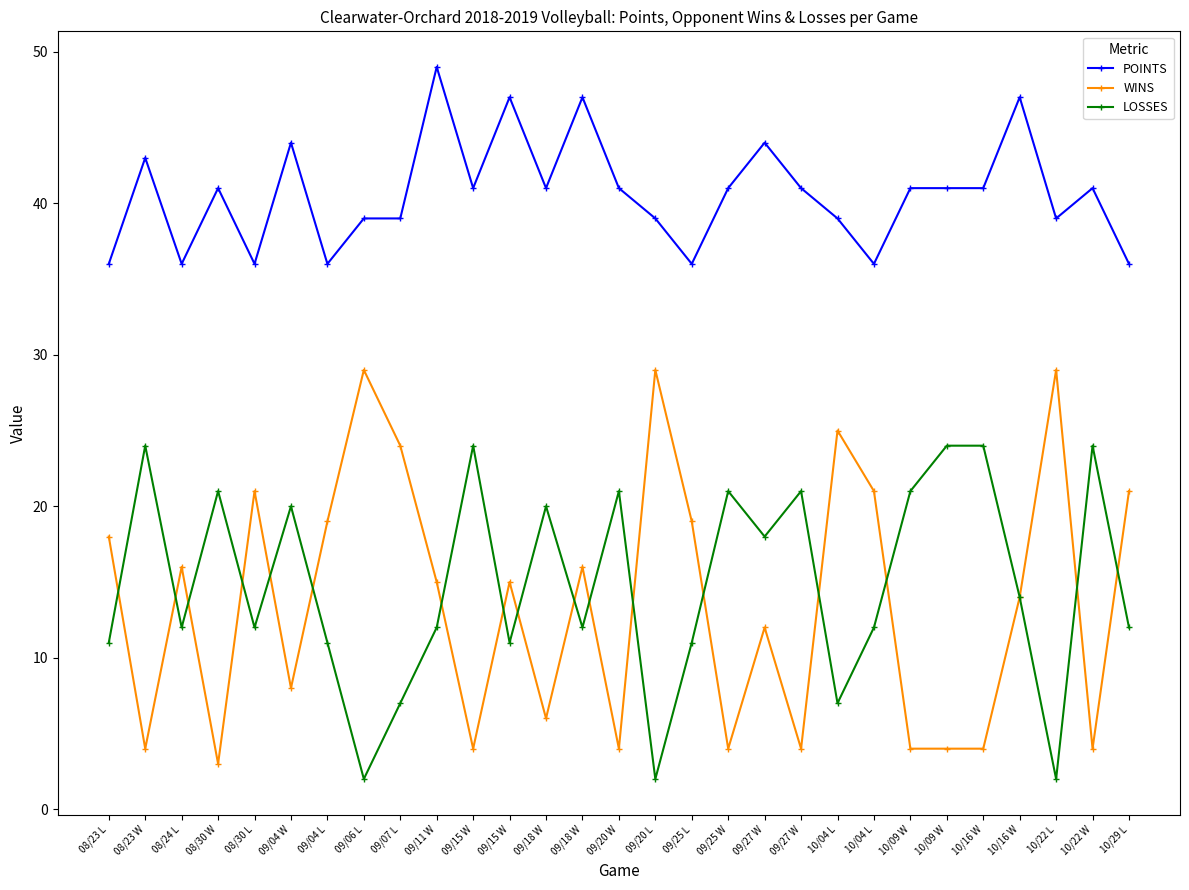

Reading right to left, list all the values displayed in this chart.

POINTS: 10/29 L=36	10/22 W=41	10/22 L=39	10/16 W=47	10/16 W=41	10/09 W=41	10/09 W=41	10/04 L=36	10/04 L=39	09/27 W=41	09/27 W=44	09/25 W=41	09/25 L=36	09/20 L=39	09/20 W=41	09/18 W=47	09/18 W=41	09/15 W=47	09/15 W=41	09/11 W=49	09/07 L=39	09/06 L=39	09/04 L=36	09/04 W=44	08/30 L=36	08/30 W=41	08/24 L=36	08/23 W=43	08/23 L=36
WINS: 10/29 L=21	10/22 W=4	10/22 L=29	10/16 W=14	10/16 W=4	10/09 W=4	10/09 W=4	10/04 L=21	10/04 L=25	09/27 W=4	09/27 W=12	09/25 W=4	09/25 L=19	09/20 L=29	09/20 W=4	09/18 W=16	09/18 W=6	09/15 W=15	09/15 W=4	09/11 W=15	09/07 L=24	09/06 L=29	09/04 L=19	09/04 W=8	08/30 L=21	08/30 W=3	08/24 L=16	08/23 W=4	08/23 L=18
LOSSES: 10/29 L=12	10/22 W=24	10/22 L=2	10/16 W=14	10/16 W=24	10/09 W=24	10/09 W=21	10/04 L=12	10/04 L=7	09/27 W=21	09/27 W=18	09/25 W=21	09/25 L=11	09/20 L=2	09/20 W=21	09/18 W=12	09/18 W=20	09/15 W=11	09/15 W=24	09/11 W=12	09/07 L=7	09/06 L=2	09/04 L=11	09/04 W=20	08/30 L=12	08/30 W=21	08/24 L=12	08/23 W=24	08/23 L=11